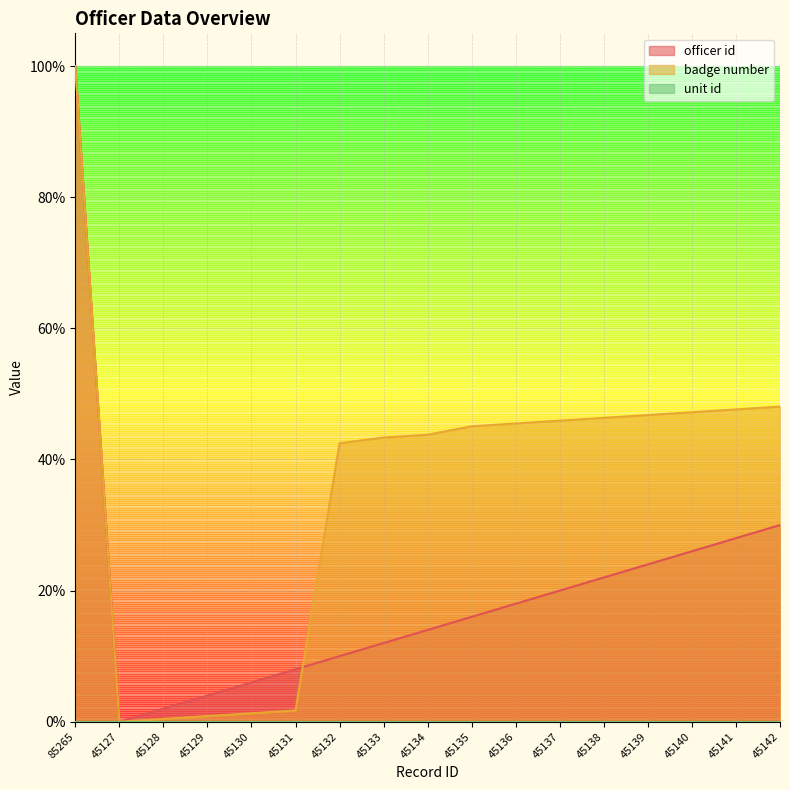

Where is officer id nearest to the value 0?

45127